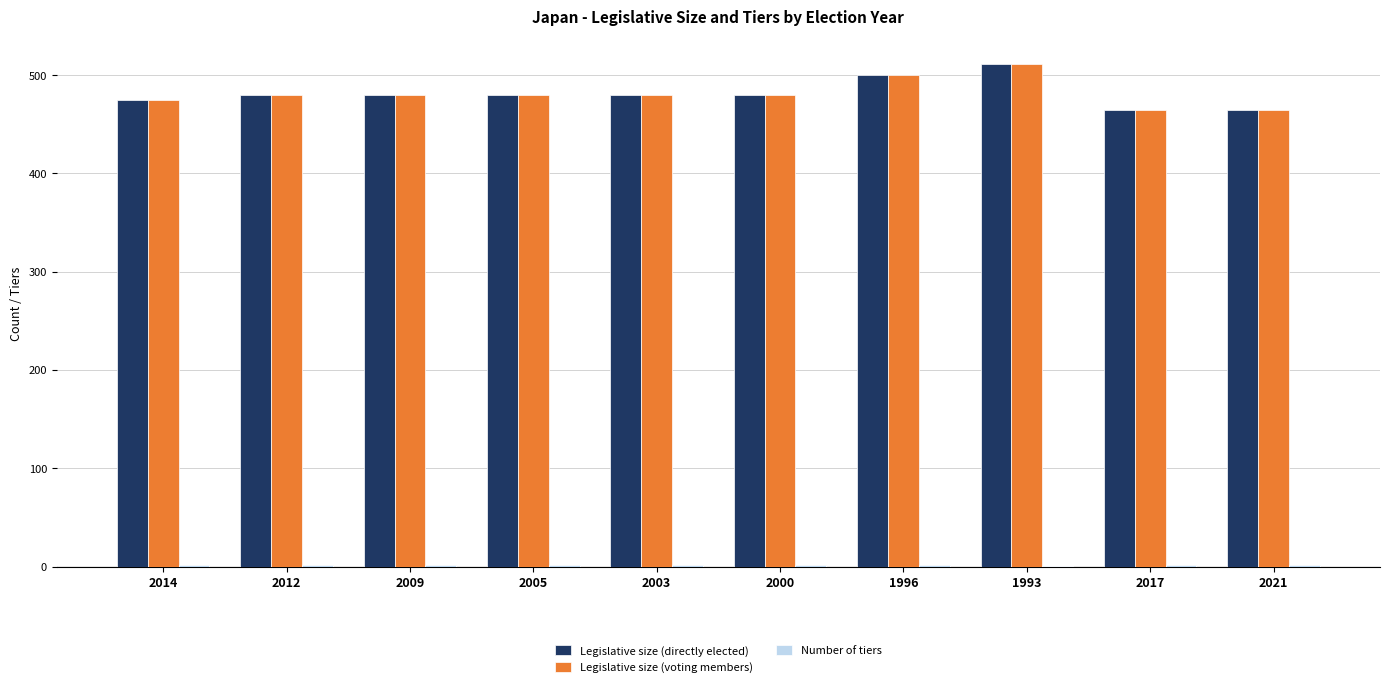

How many distinct data groups are displayed?

3